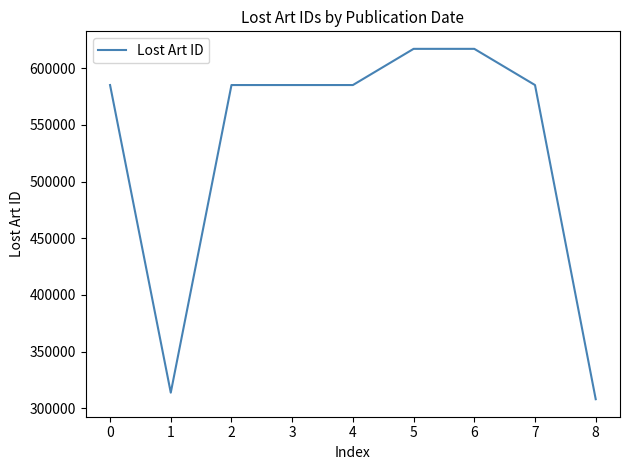

What is the ratio of the value at 1 to the value at 3?

0.5